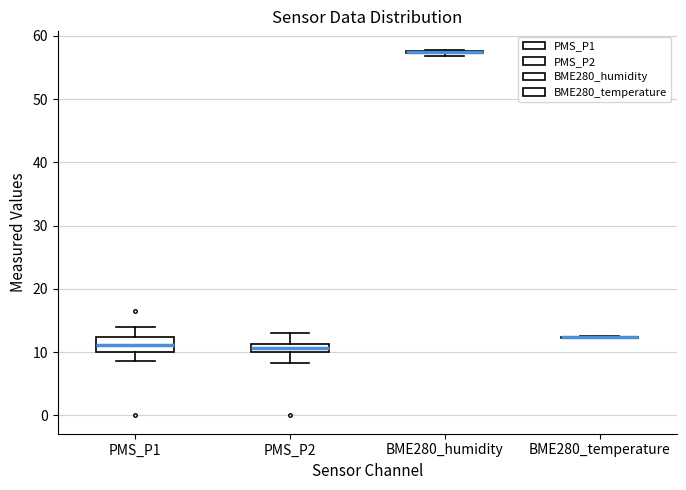

Which box is the tallest, from its lower edge to its upper edge?

PMS_P1